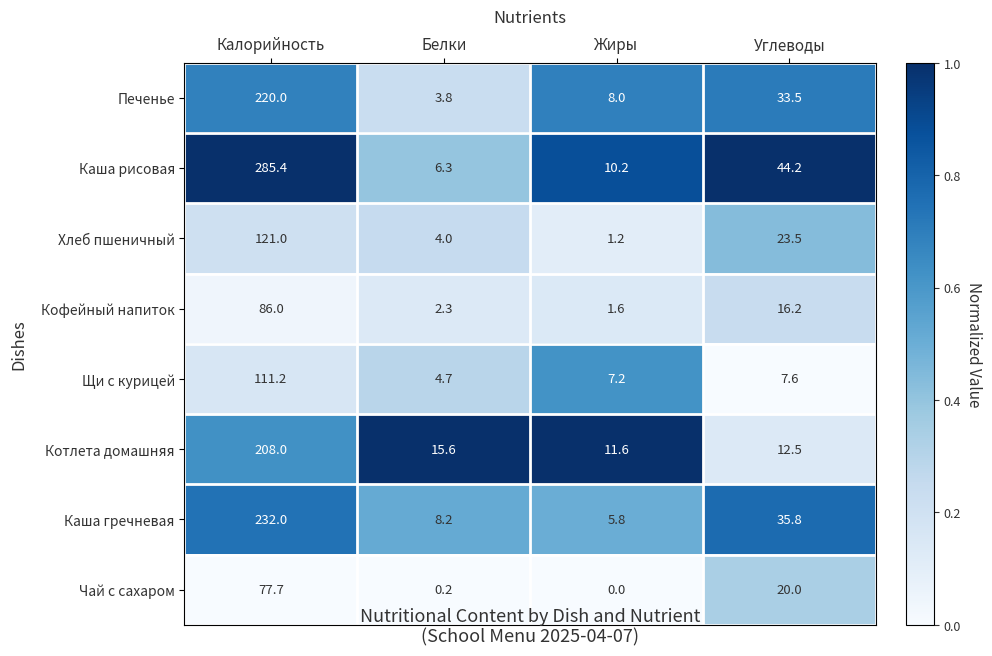

How many distinct data groups are displayed?

8